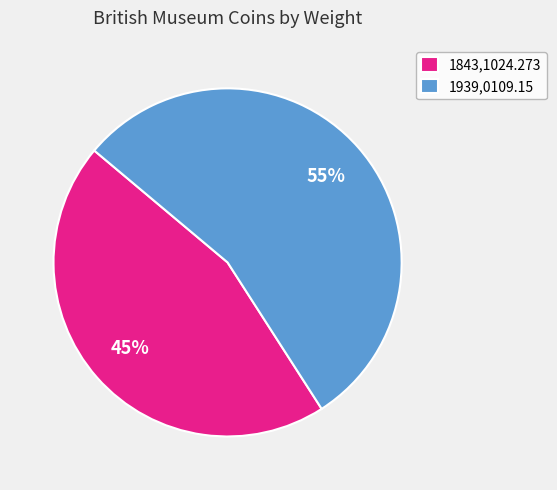

True or false: 1939,0109.15 accounts for 55% of the total.

True